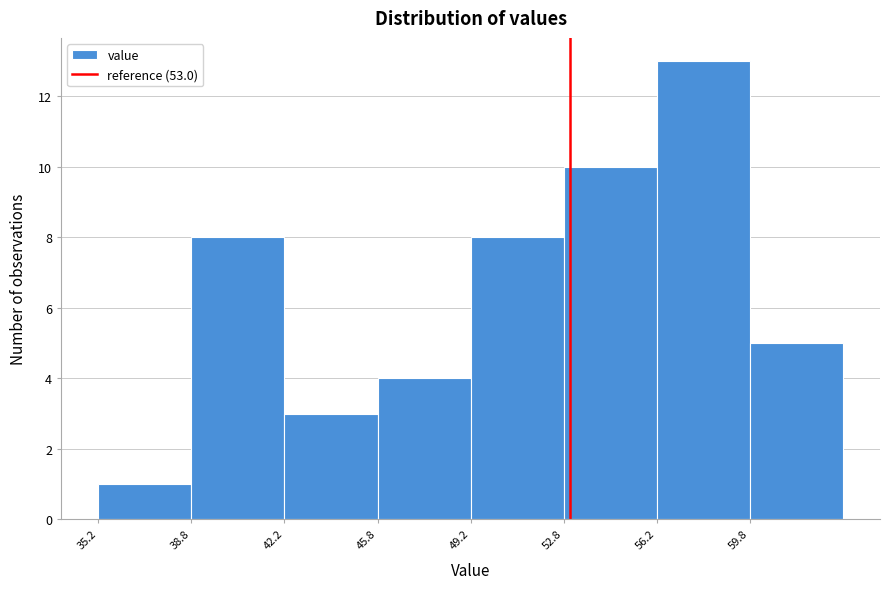

Which range on the x-axis has the tallest bar?

56.25 to 59.75